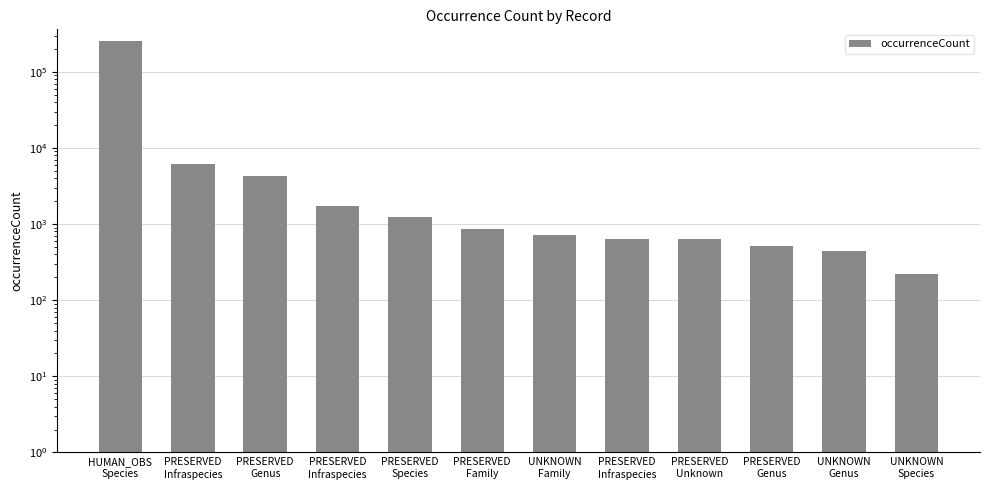

What is the label of the 12th bar from the left?

UNKNOWN
Species